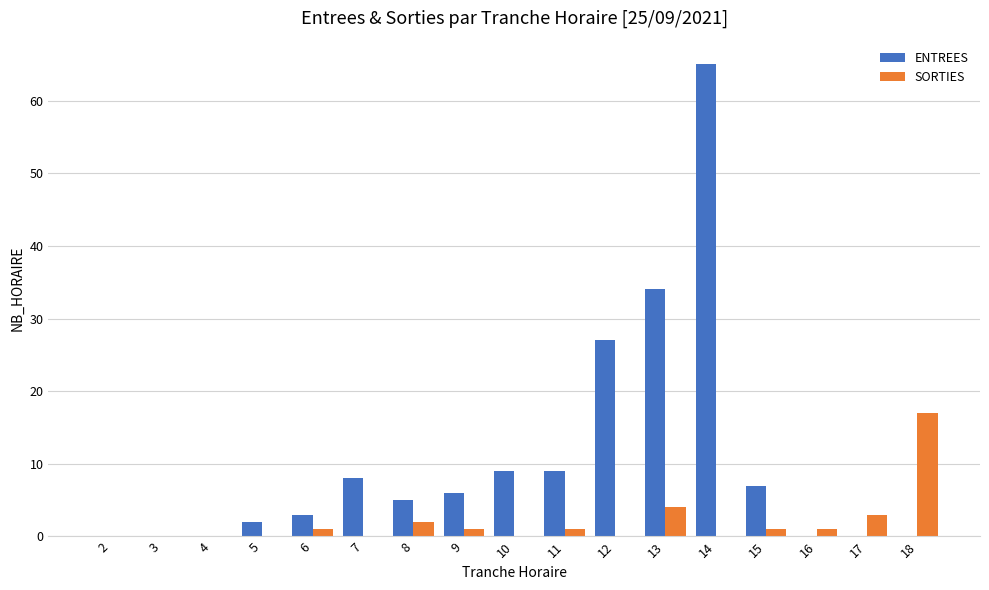

At which category is the sum across all series the highest?

14